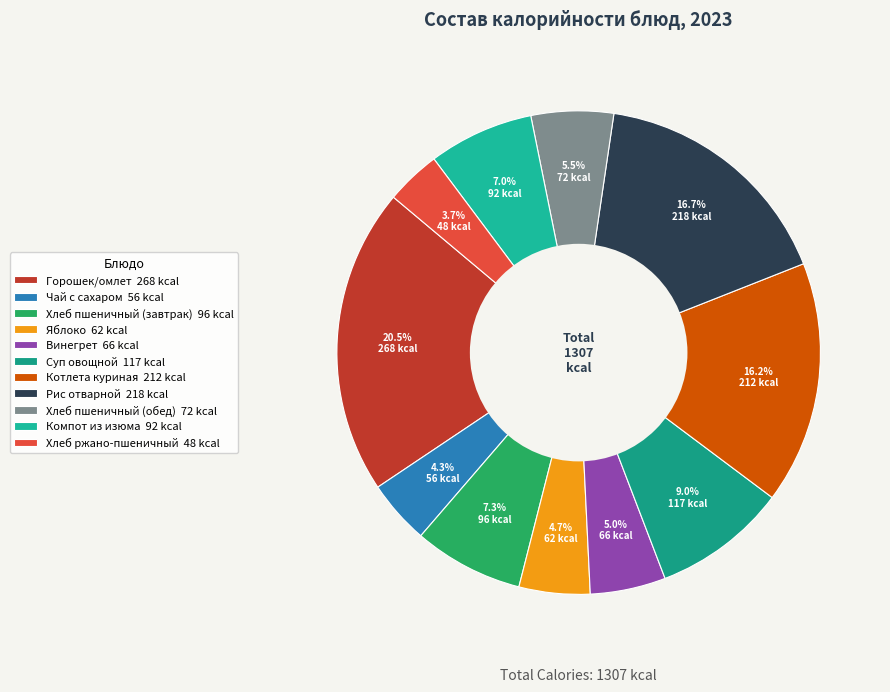

What percentage do Рис отварной and Яблоко together represent?

21.4%